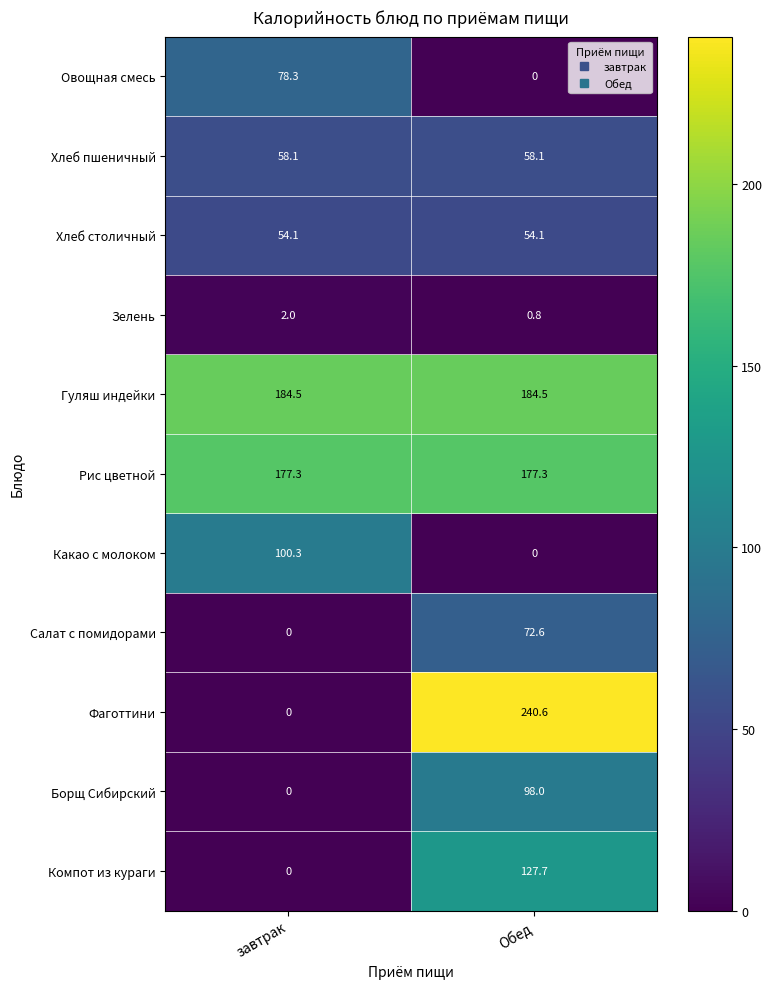

Rank the series by their maximum value, from lowest to highest.

Зелень, Хлеб столичный, Хлеб пшеничный, Салат с помидорами, Овощная смесь, Борщ Сибирский, Какао с молоком, Компот из кураги, Рис цветной, Гуляш индейки, Фаготтини